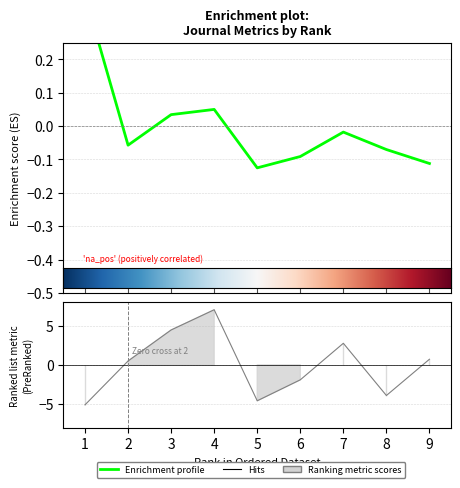

What is the sum of the values at 7 and 6?

-0.1